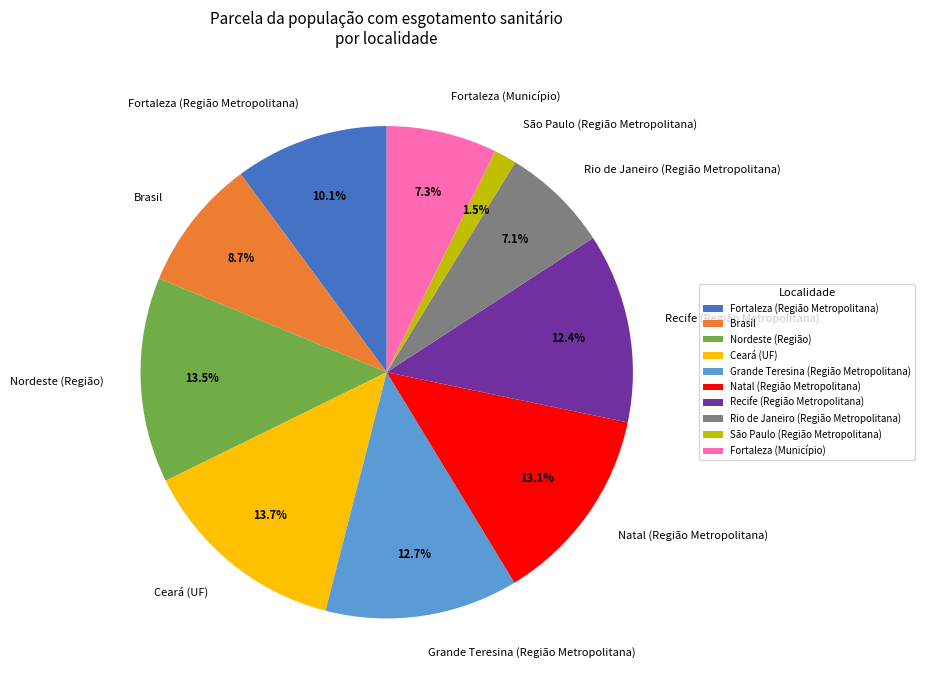

Which has a higher value, Grande Teresina (Região Metropolitana) or Rio de Janeiro (Região Metropolitana)?

Grande Teresina (Região Metropolitana)